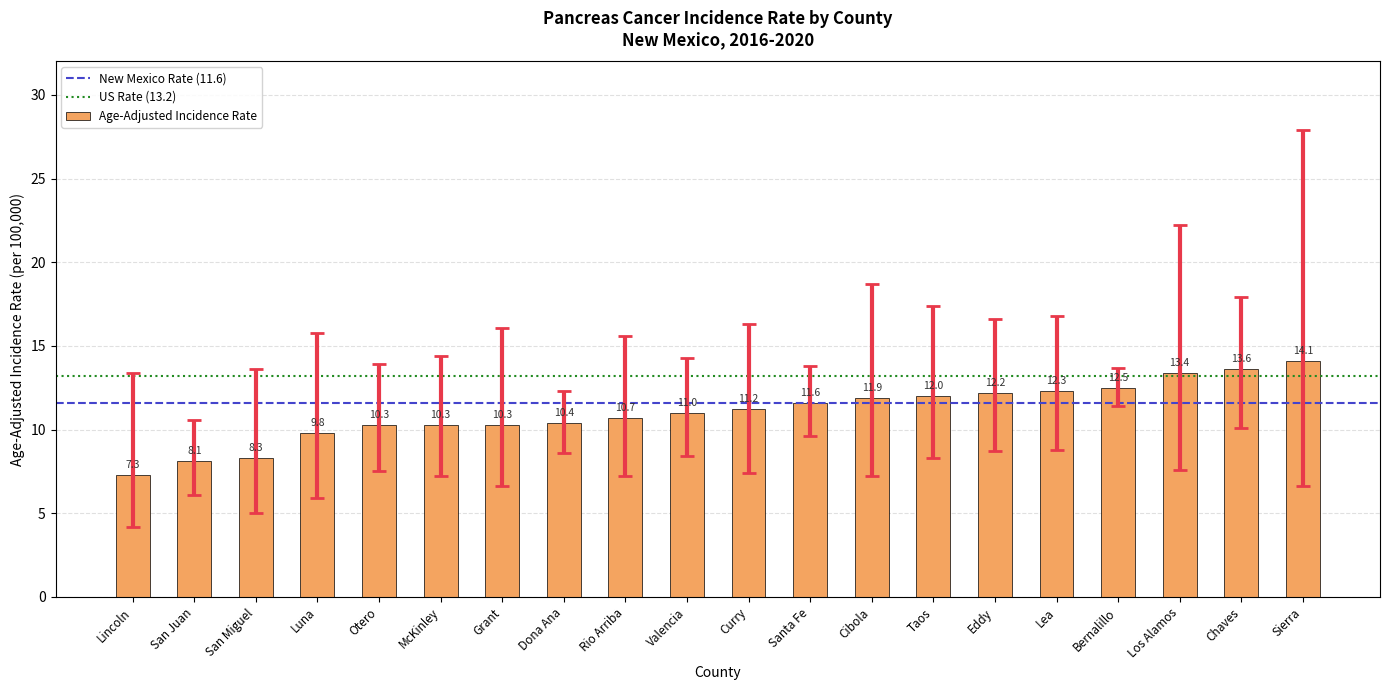

What is the average value?

11.1